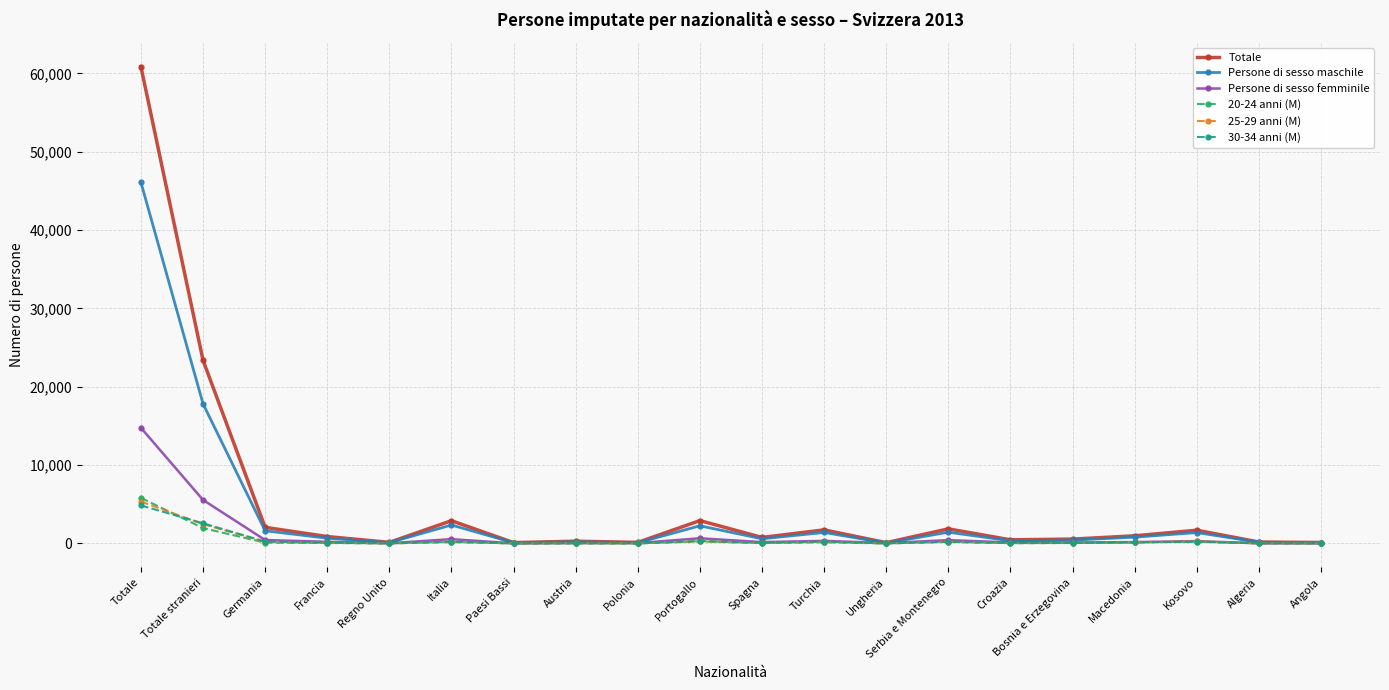

What is the minimum value shown in the chart?

2